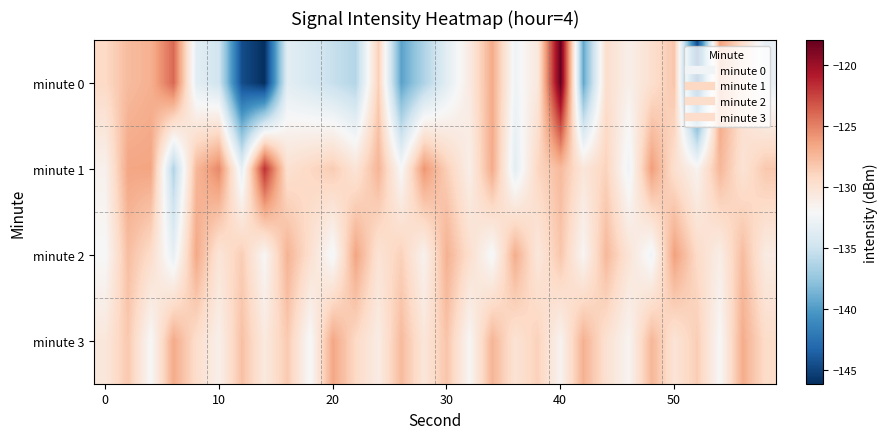

How many distinct data groups are displayed?

4